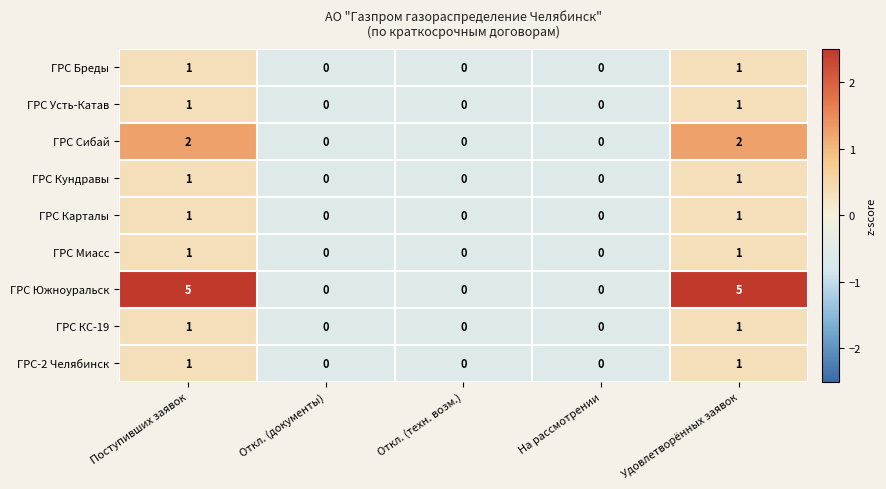

What is the minimum value shown in the chart?

0